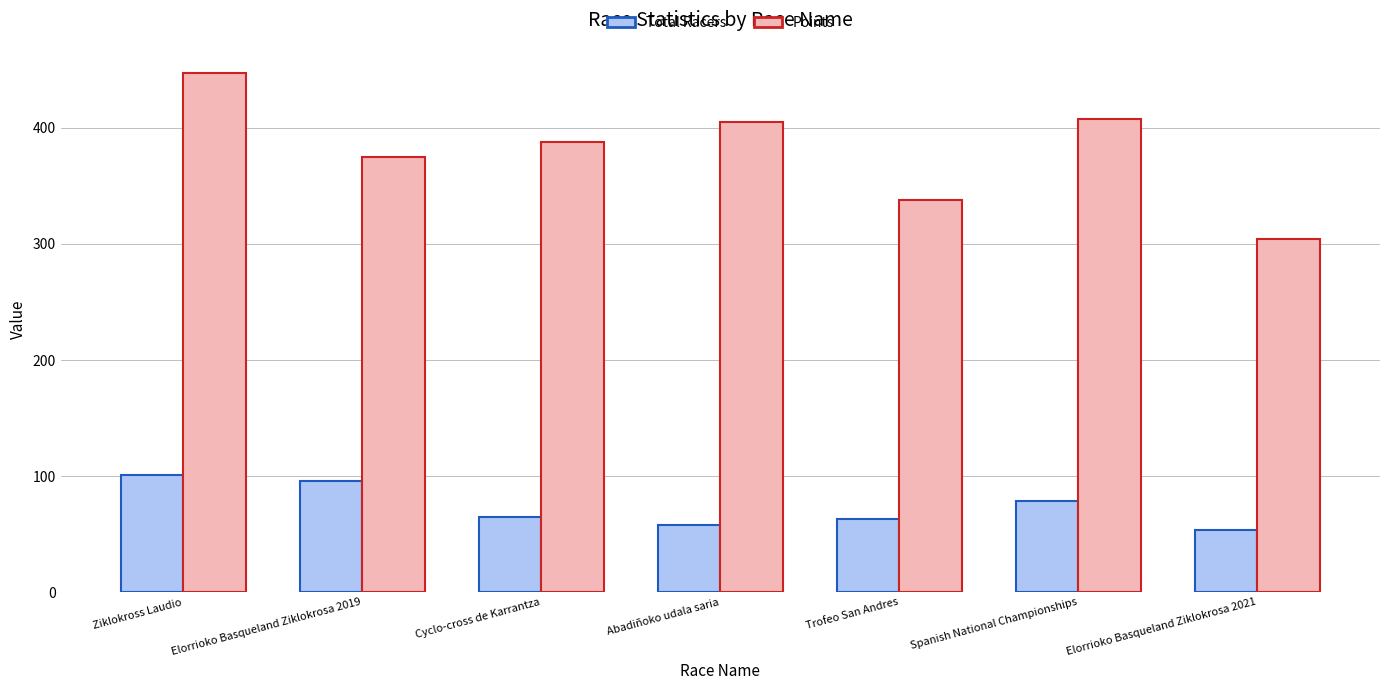

What is the maximum value shown in the chart?

447.3